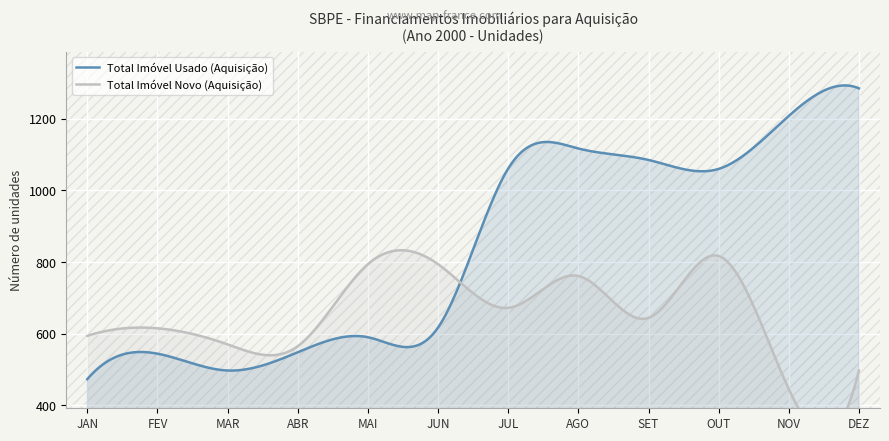

What is the approximate value of Total Imóvel Novo (Aquisição) at FEV, to the nearest 5?

615